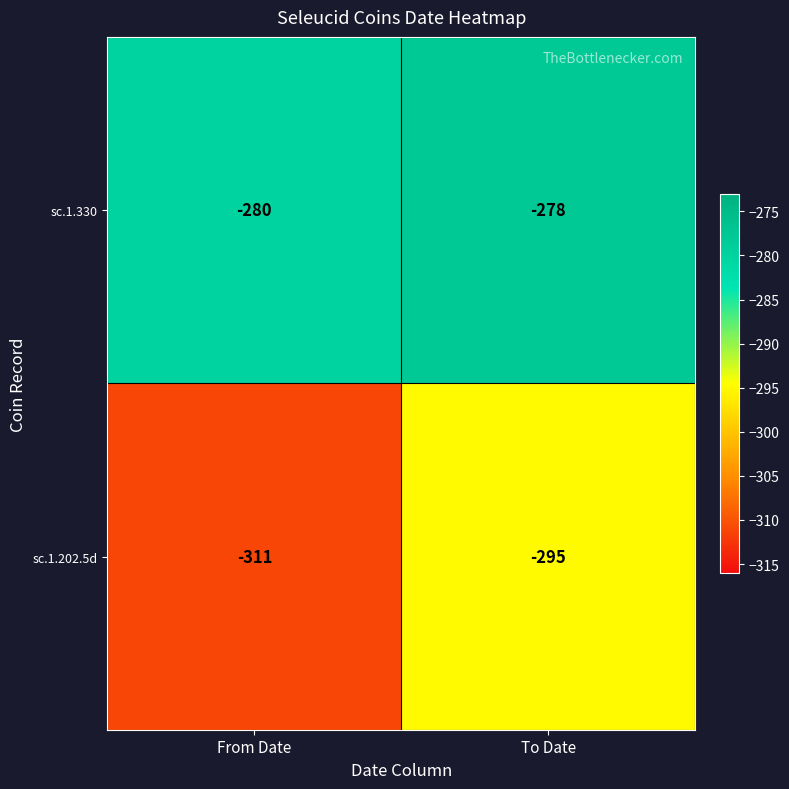

At which label does sc.1.330 reach its minimum?

From Date